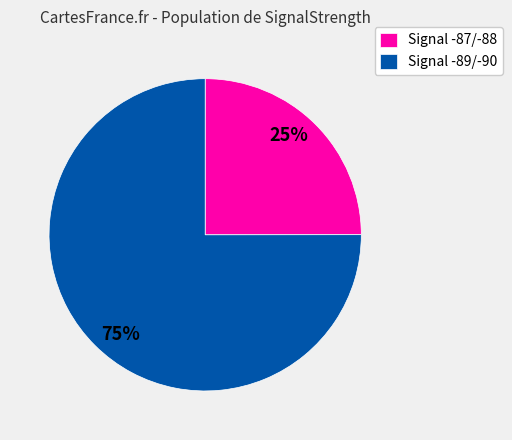

Does any single category account for the majority?

Yes